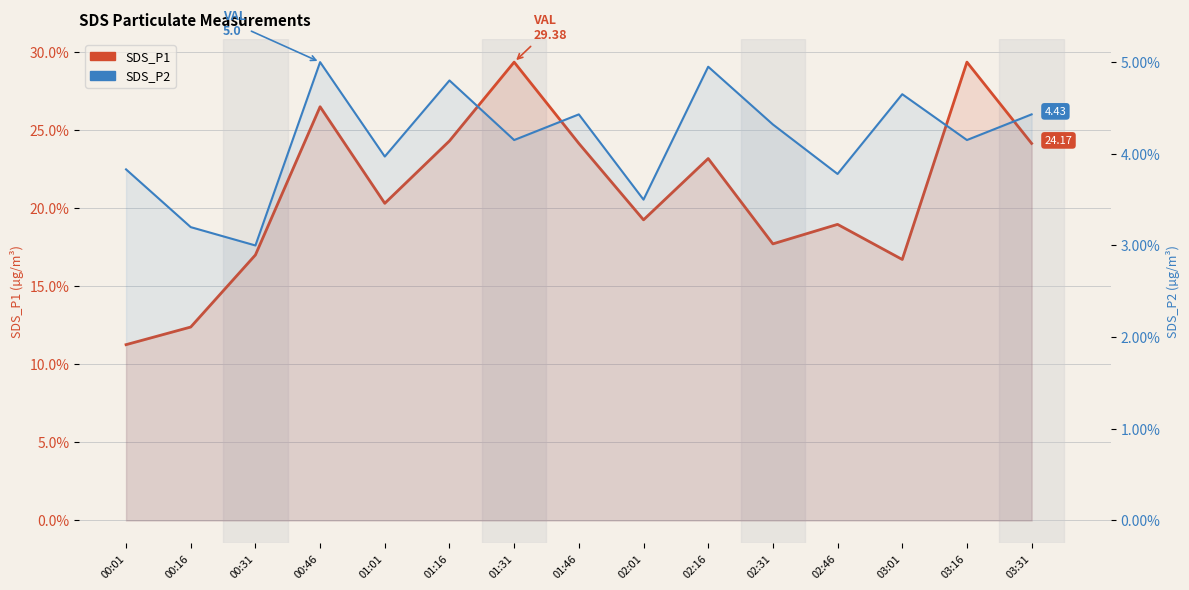

At how many categories does at least one series exceed 9?

15